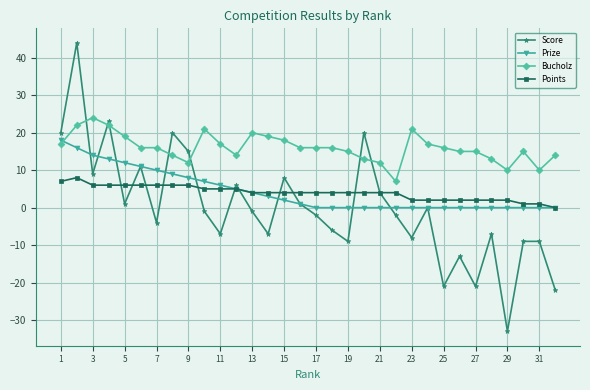

What is the maximum value for Points?

8